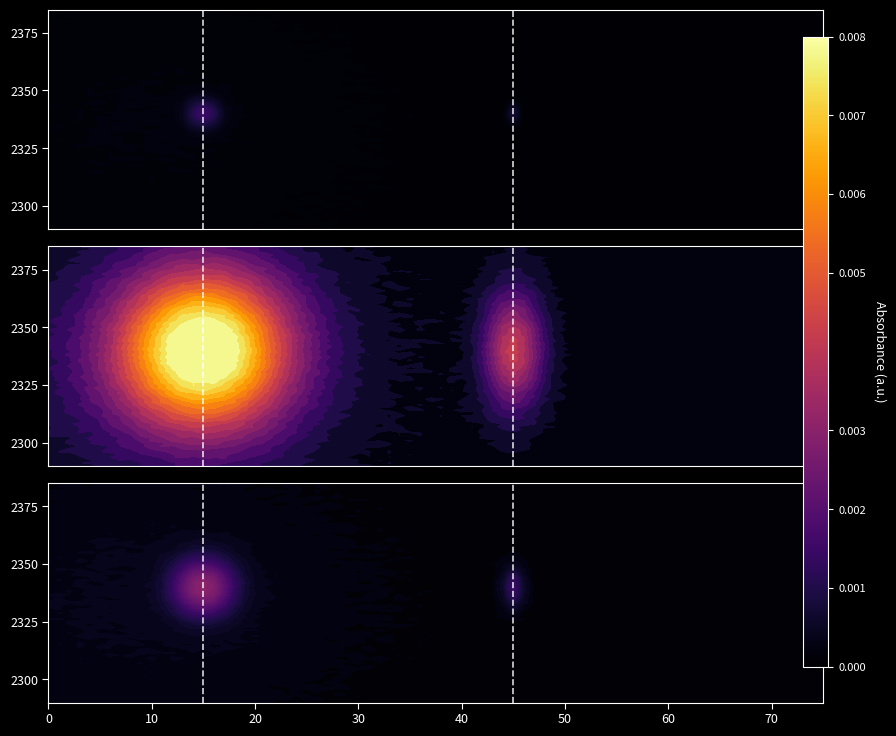

Which series has the largest total across all categories?

vline1_row1